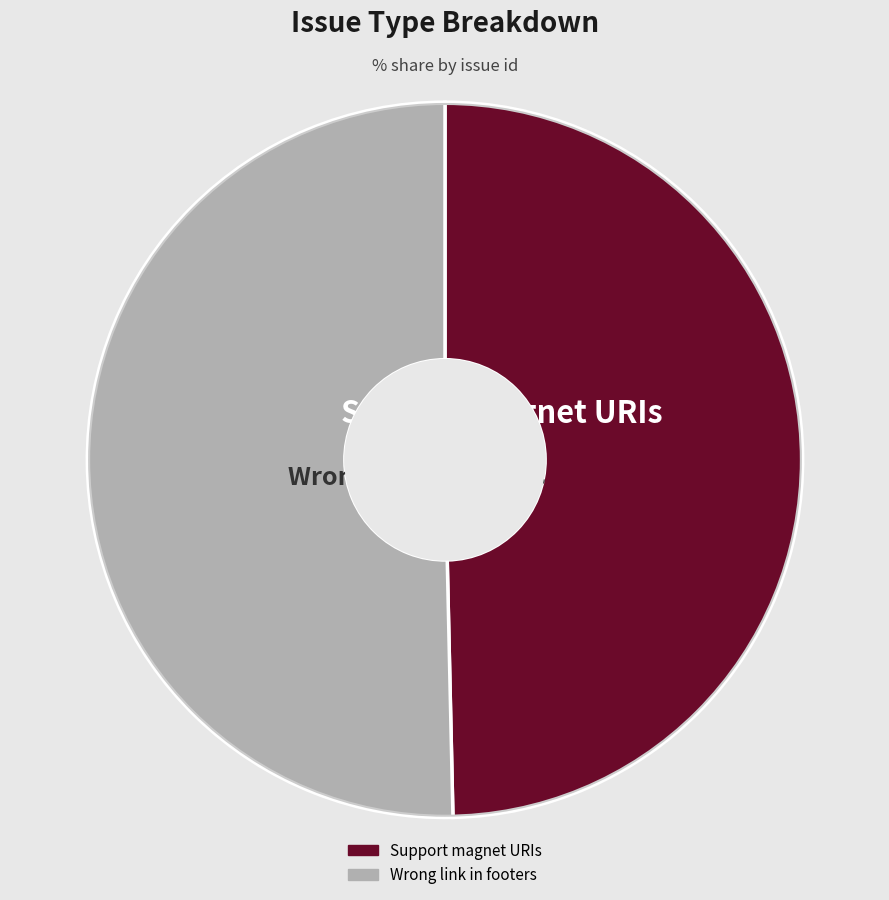

Between Support magnet URIs and Wrong link in footers, which is larger?

Wrong link in footers